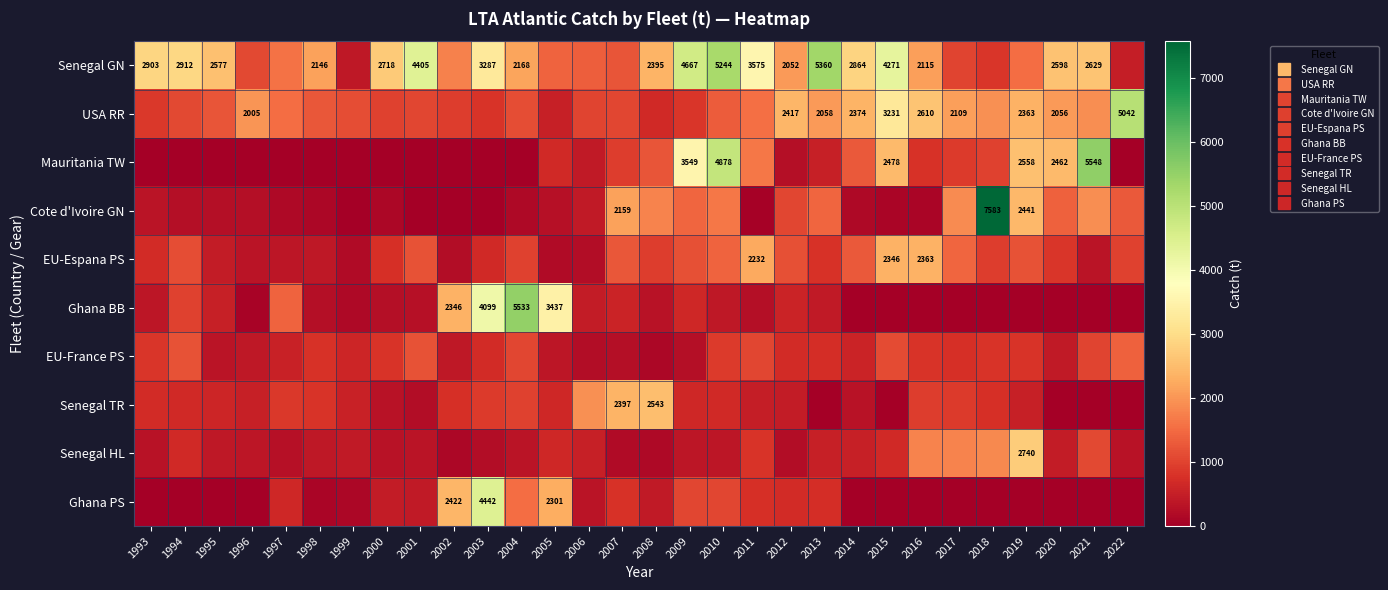

At which label does EU-France PS first exceed 760?

1993